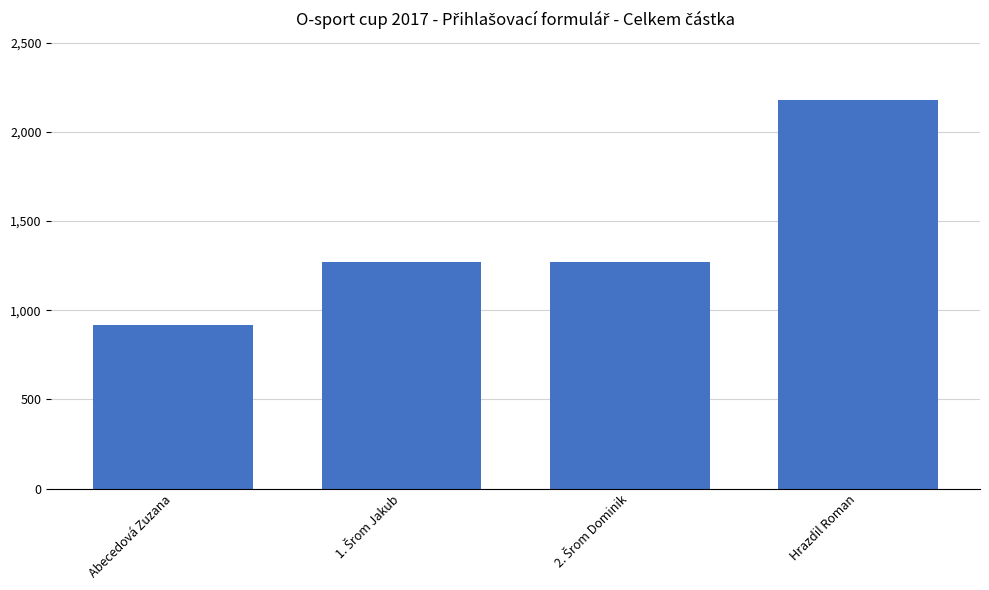

Are the bars grouped side by side (vs. stacked)?

No